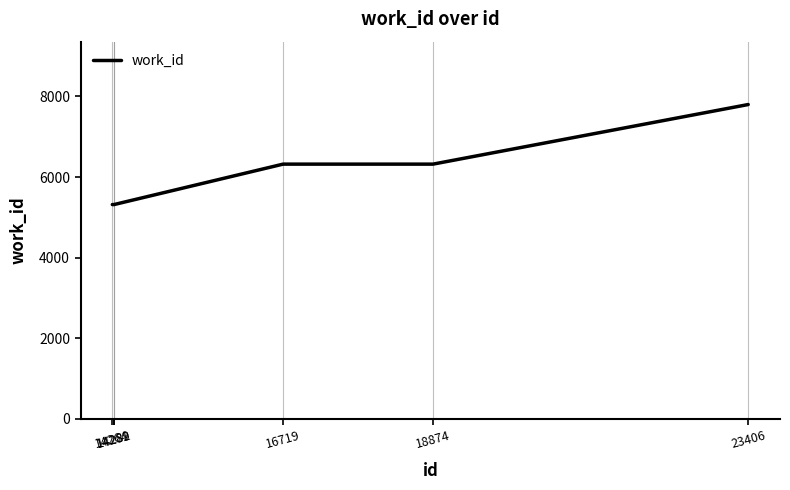

Which label corresponds to the largest value in the chart?

23406